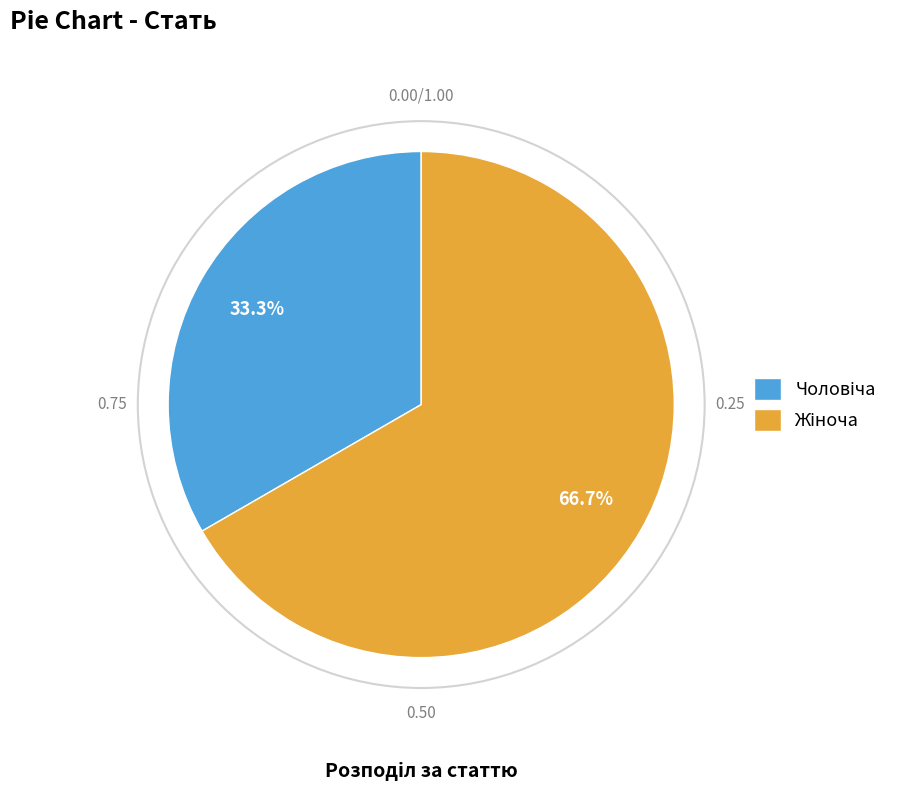

Is there any slice that represents more than half of the pie?

Yes